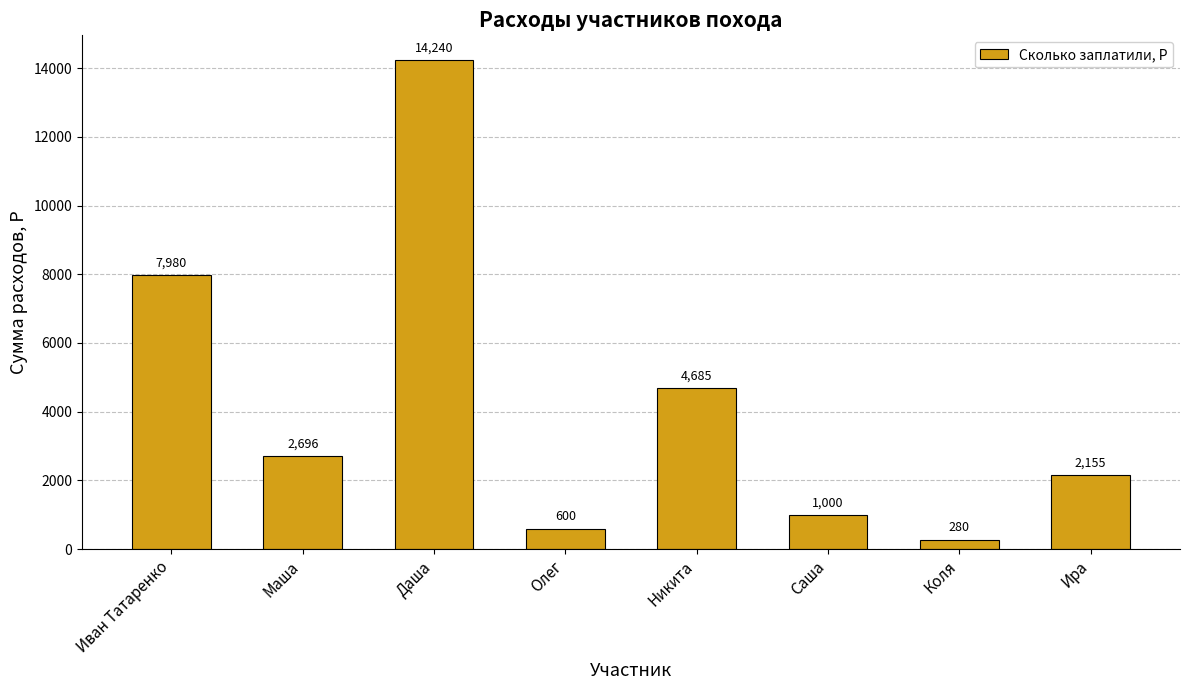

What is the difference between the values at Никита and Олег?

4085